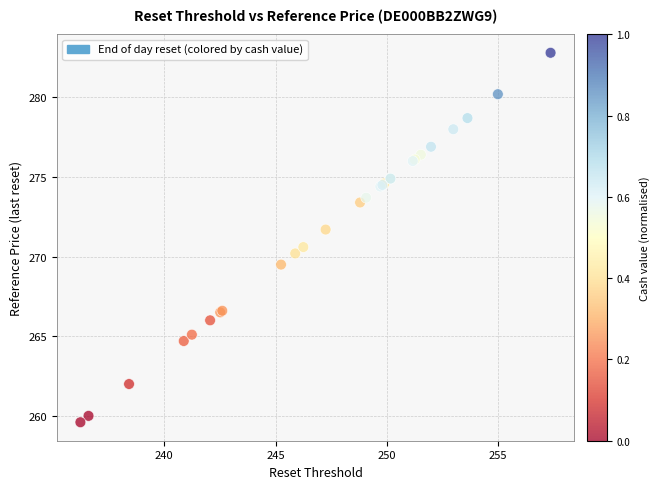

What Y value in the scatter plot is closest to 271?

270.6